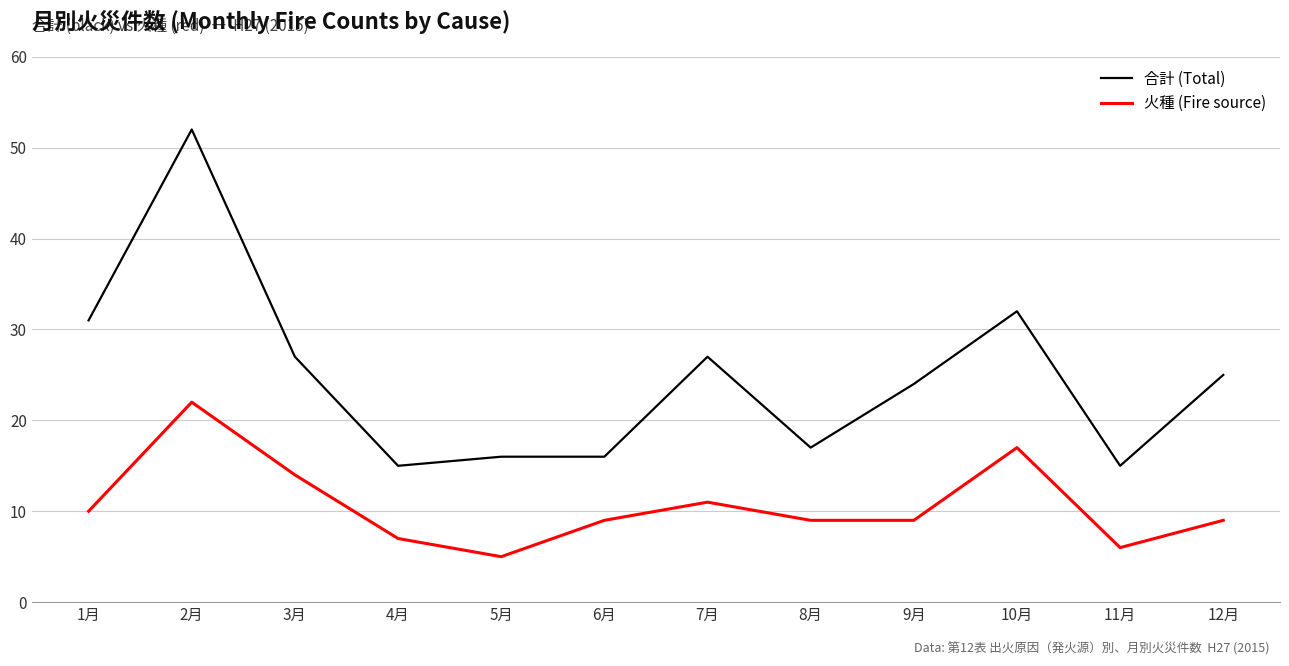

Read the 火種 (Fire source) value at 5月, to the nearest 5.

5